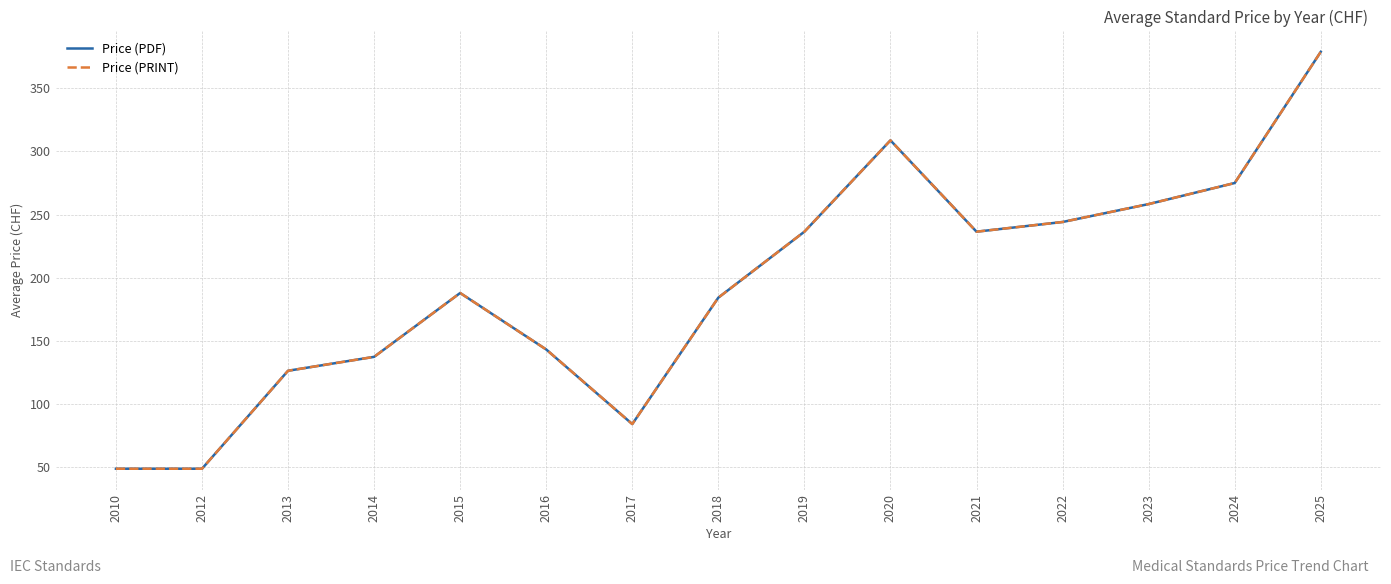

The value of Price (PDF) at 2018 is 276.3. True or false?

False